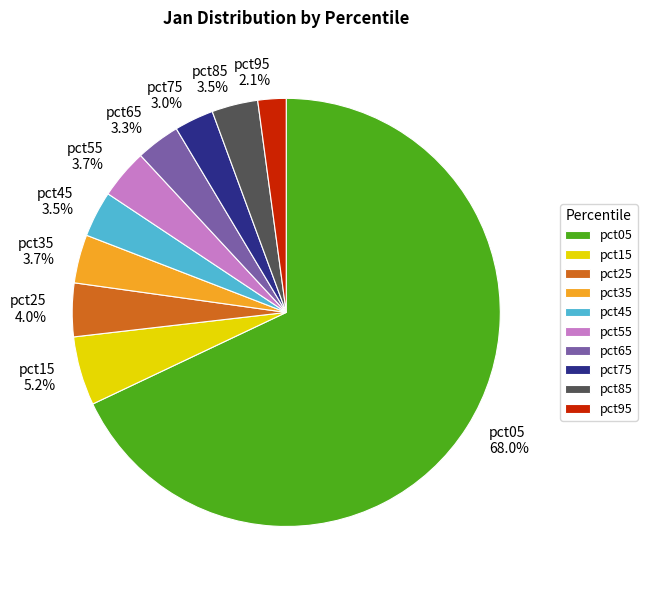

Which has a higher value, pct05 or pct55?

pct05